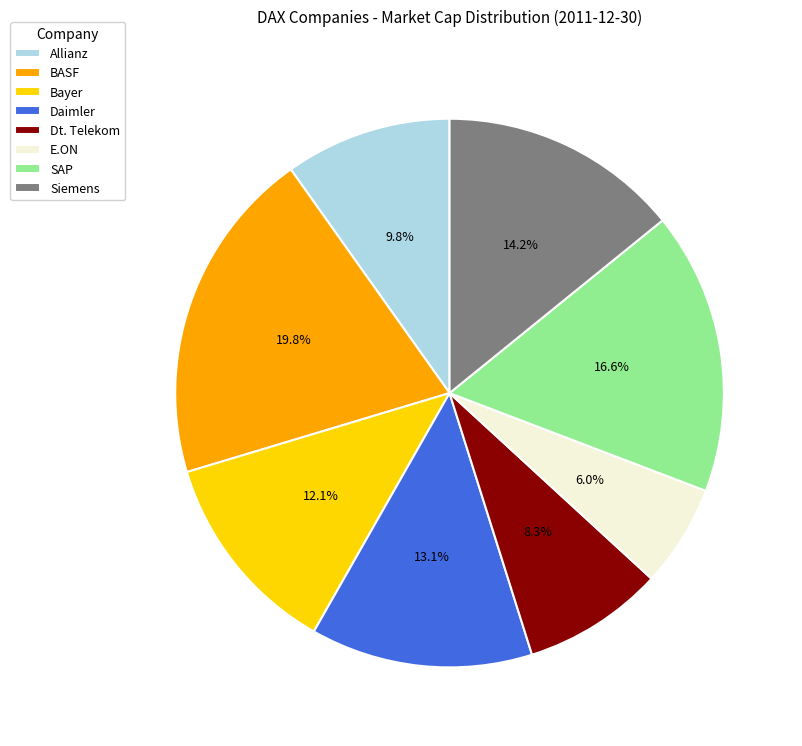

To the nearest percent, what is the difference between the largest and smallest slice percentages?

14%